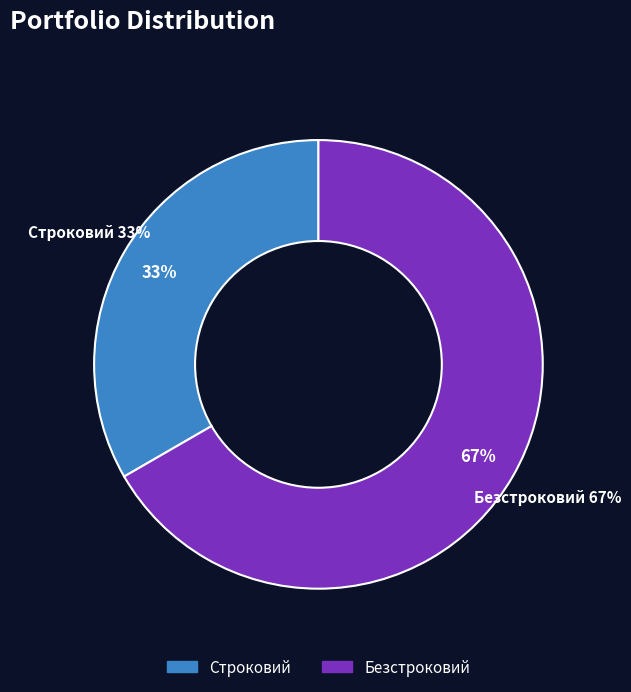

Which has a higher value, Безстроковий or Строковий?

Безстроковий